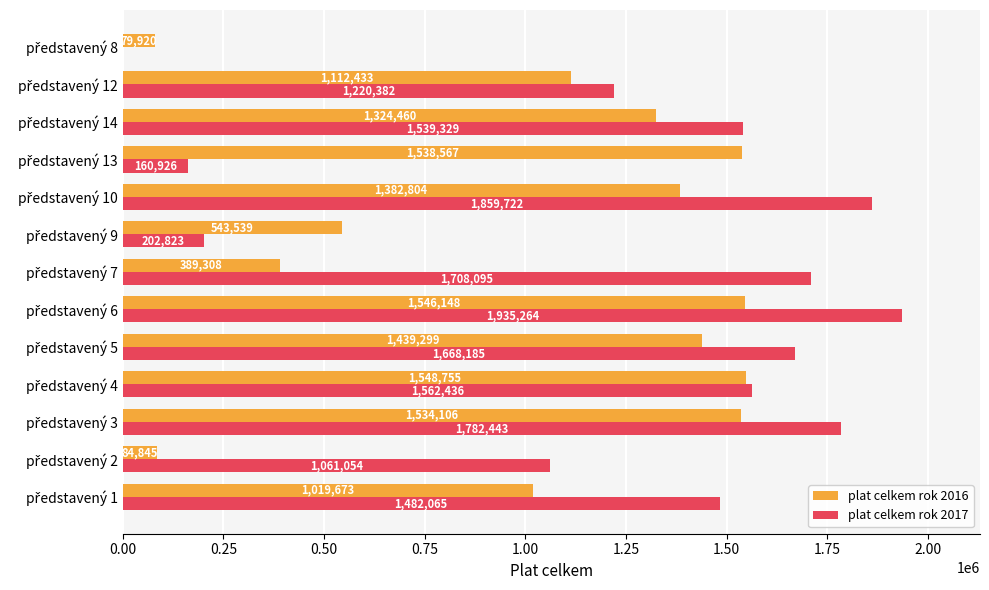

What is the maximum value shown in the chart?

1935264